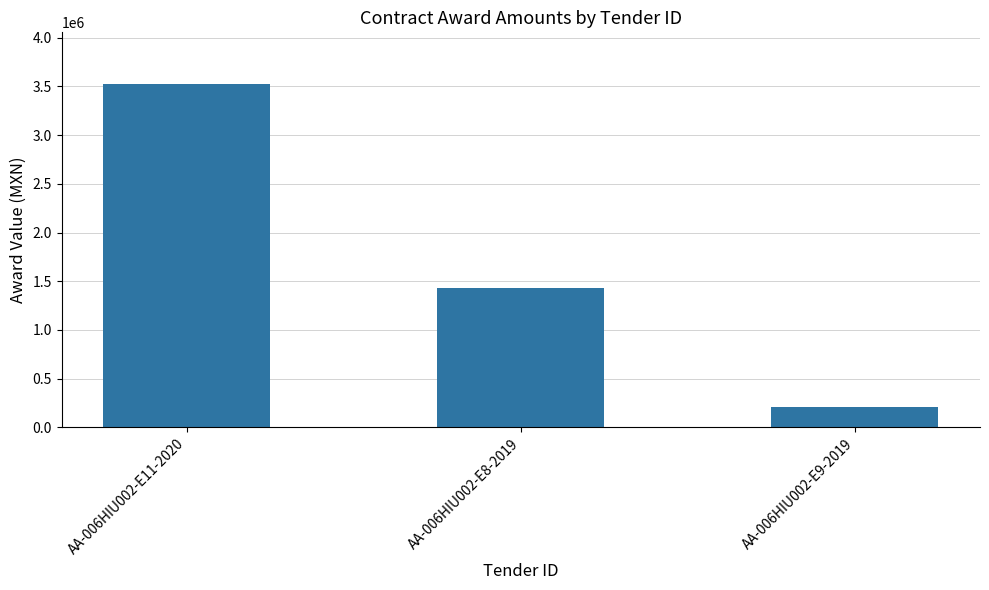

Reading left to right, transcribe all the data shown in this chart.

AA-006HIU002-E11-2020=3526645.8	AA-006HIU002-E8-2019=1425000.0	AA-006HIU002-E9-2019=208333.3